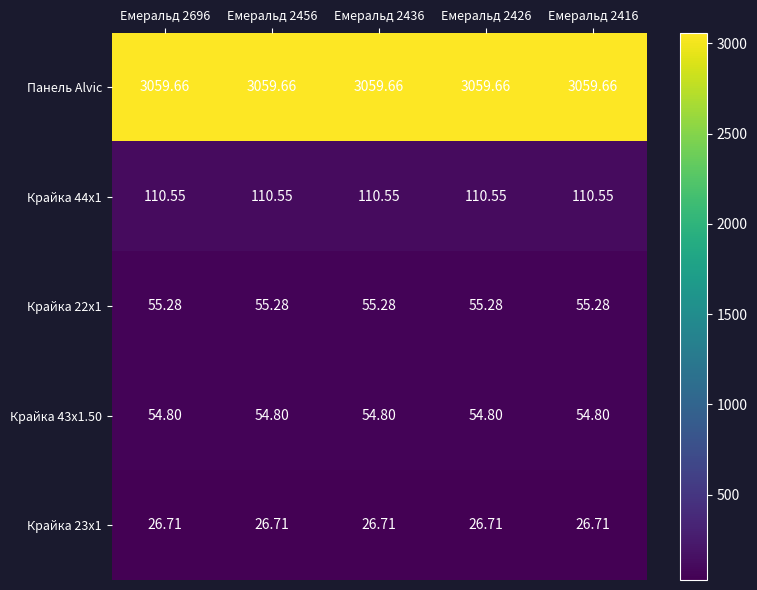

Is the value of Крайка 23x1 at Емеральд 2436 greater than the value of Панель Alvic at Емеральд 2436?

No